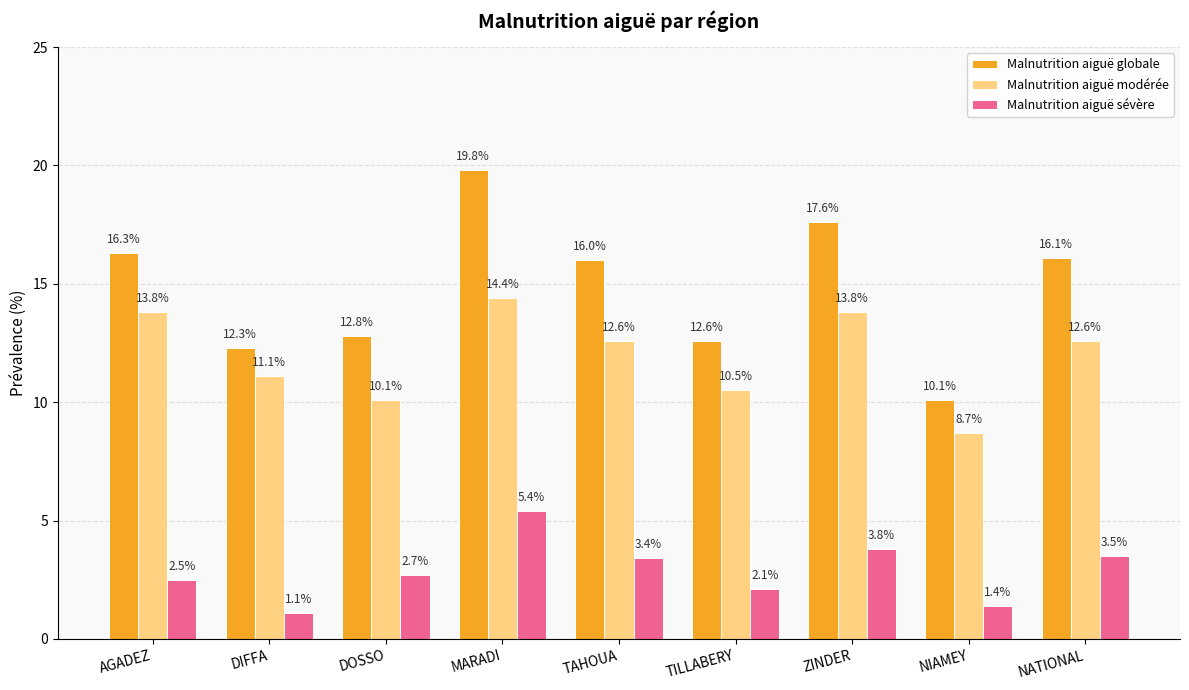

What is the label of the 6th bar from the right?

MARADI